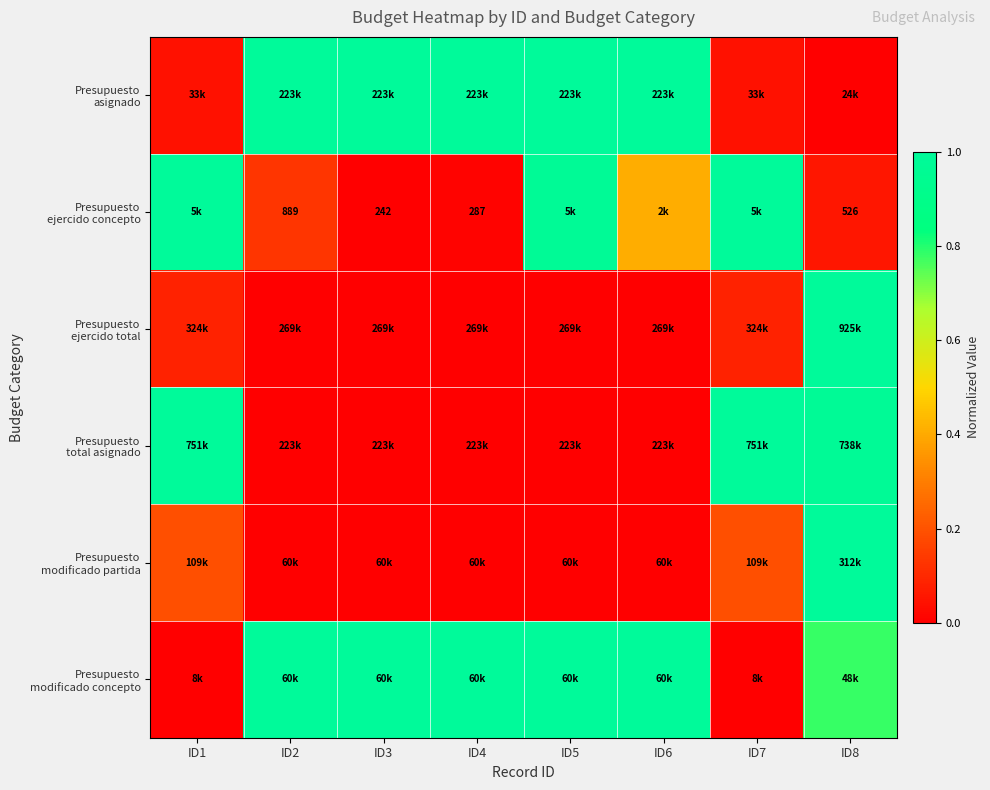

What is the average value of the Presupuesto asignado series?

0.6